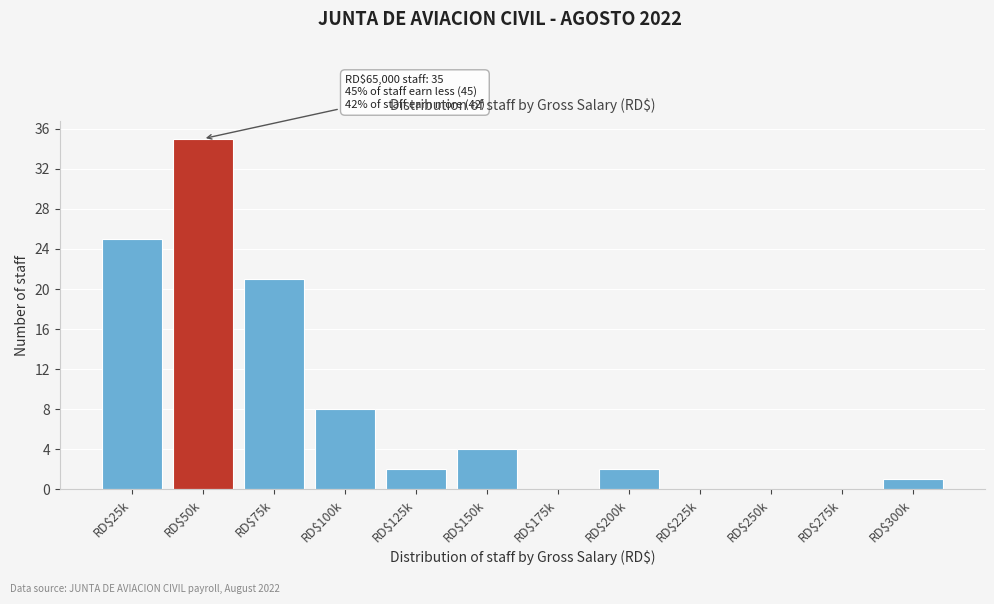

The chart shows a value of 2 at RD$125k. True or false?

True